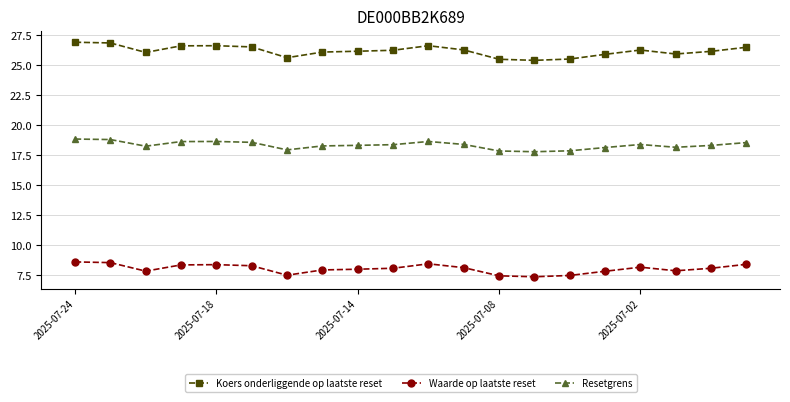

What is the average value of the Waarde op laatste reset series?

8.0